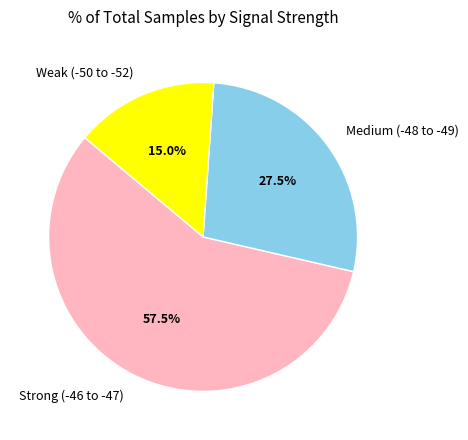

What percentage is NOT represented by Strong (-46 to -47)?

42.5%